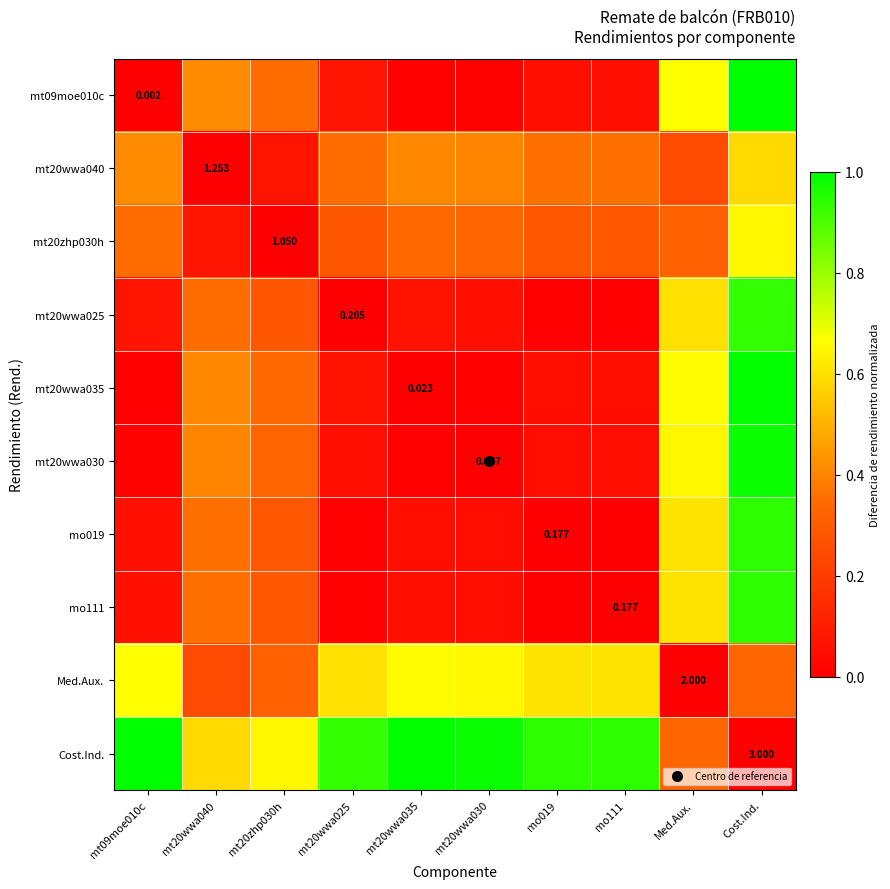

Rank the categories by mt20wwa025 value from highest to lowest.

Cost.Ind., Med.Aux., mt20wwa040, mt20zhp030h, mt09moe010c, mt20wwa035, mt20wwa030, mo019, mo111, mt20wwa025